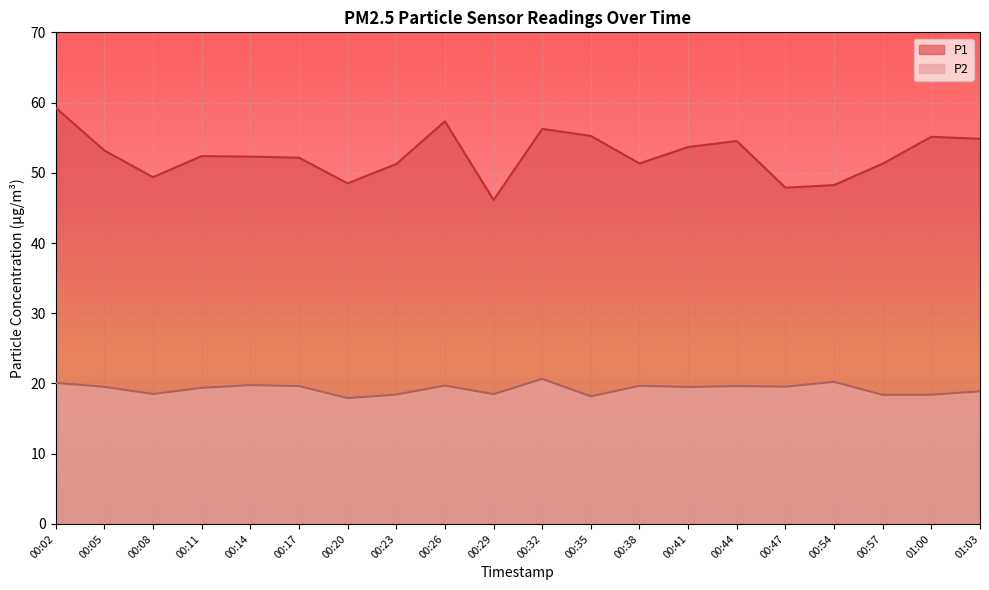

Which series has the widest spread of values?

P1